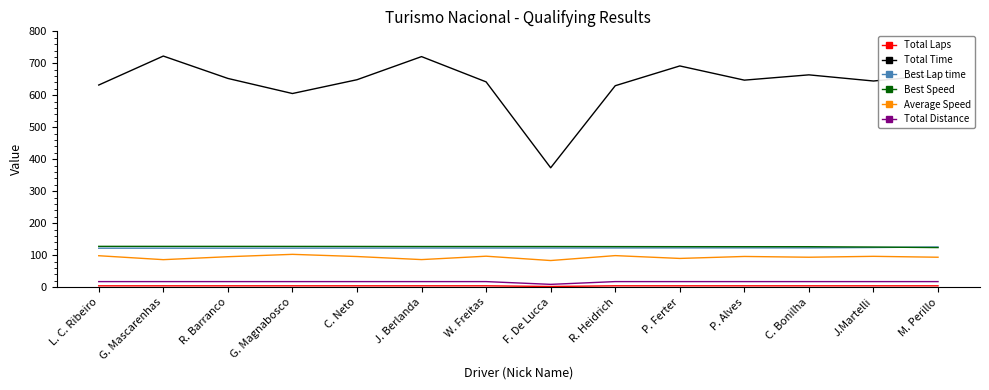

How many categories are shown in the chart?

14